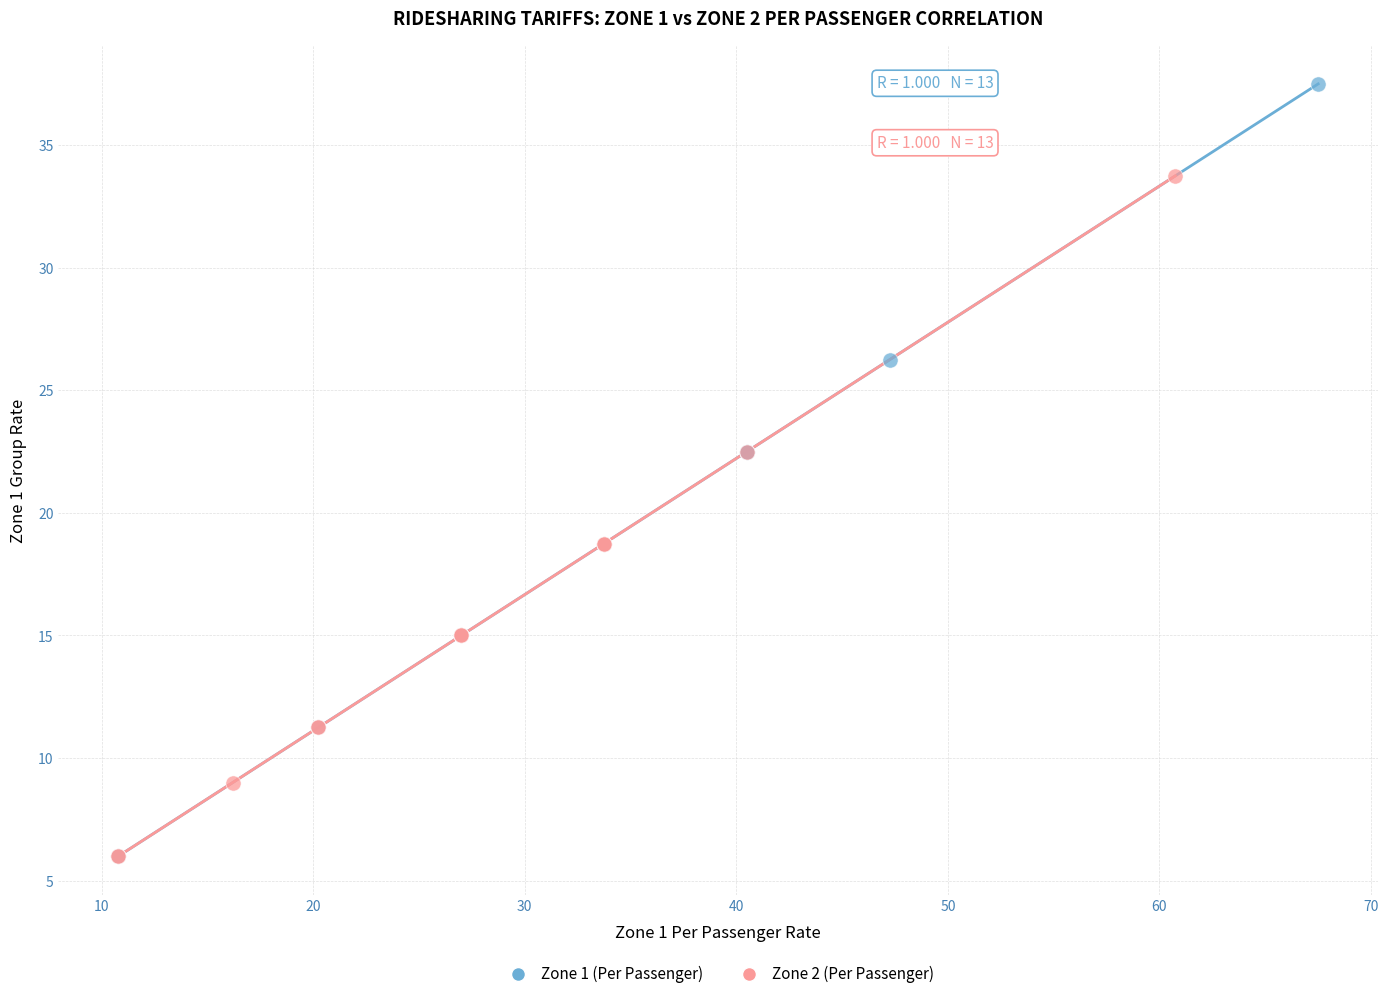

Which series has the largest Y range (max minus min)?

Zone 1 (Per Passenger)